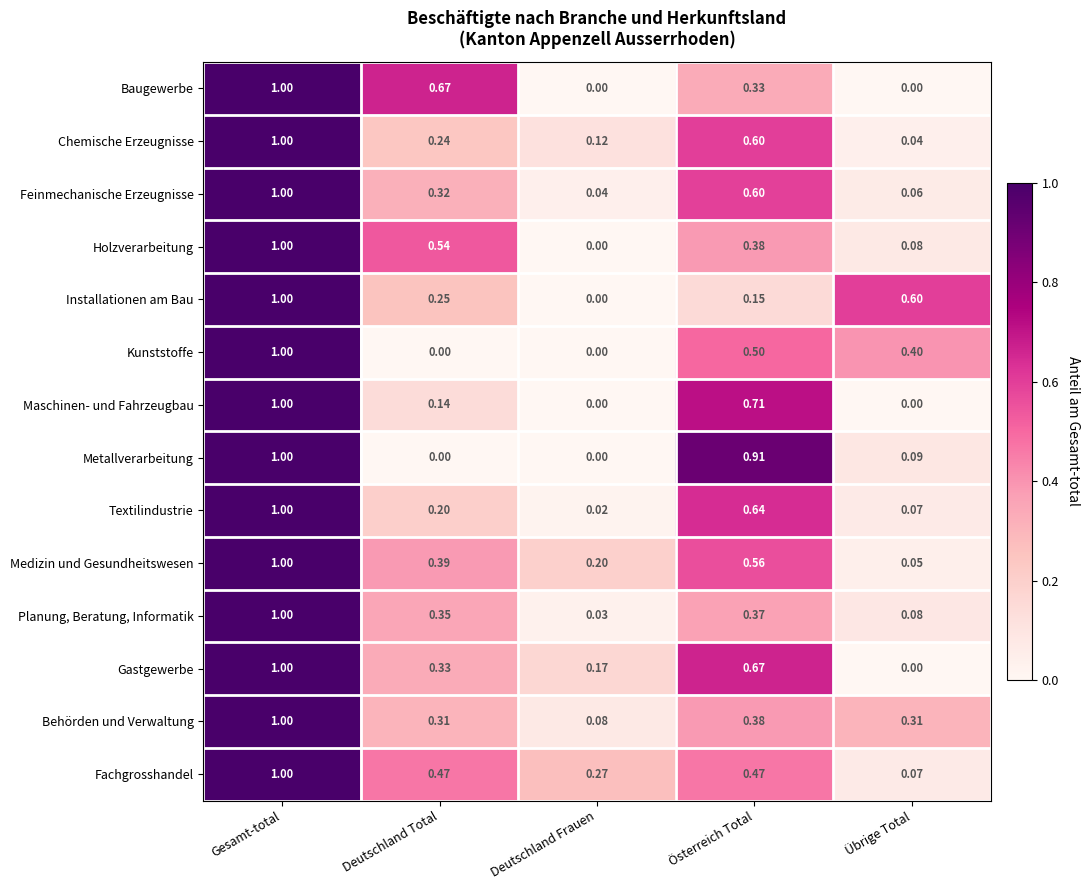

Where is Textilindustrie nearest to the value 0?

Deutschland Frauen